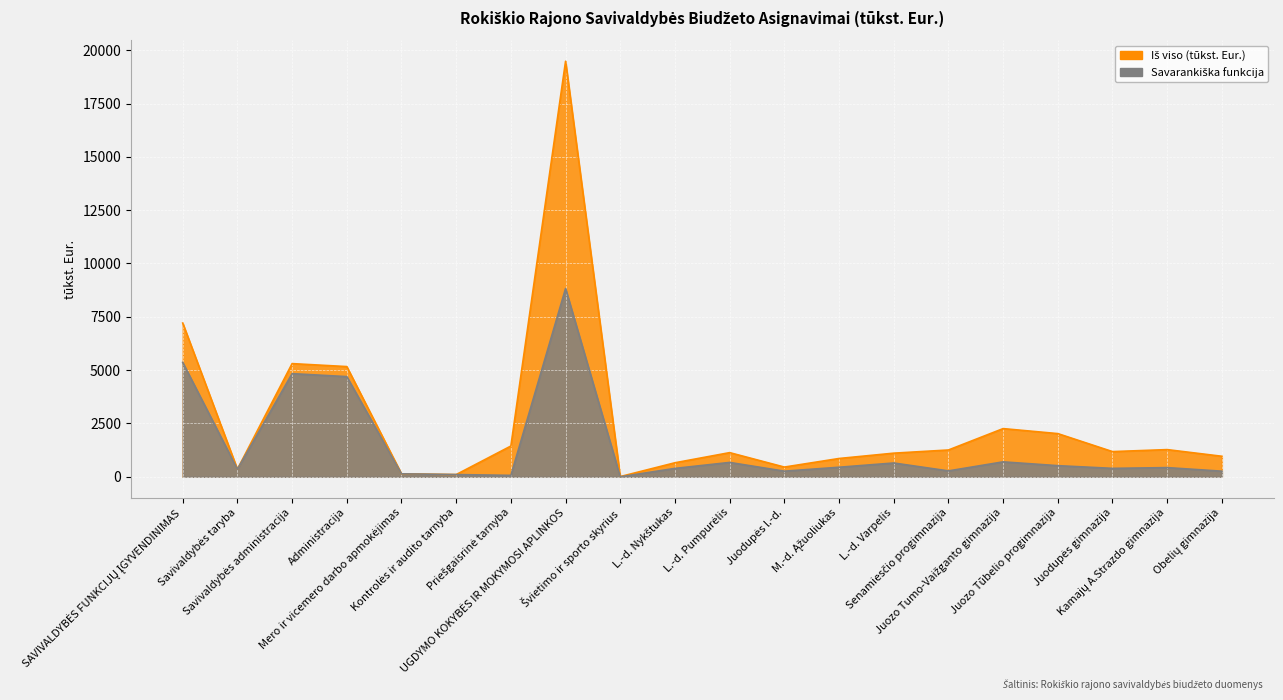

At which category does Savarankiška funkcija reach its first local valley?

Savivaldybės taryba